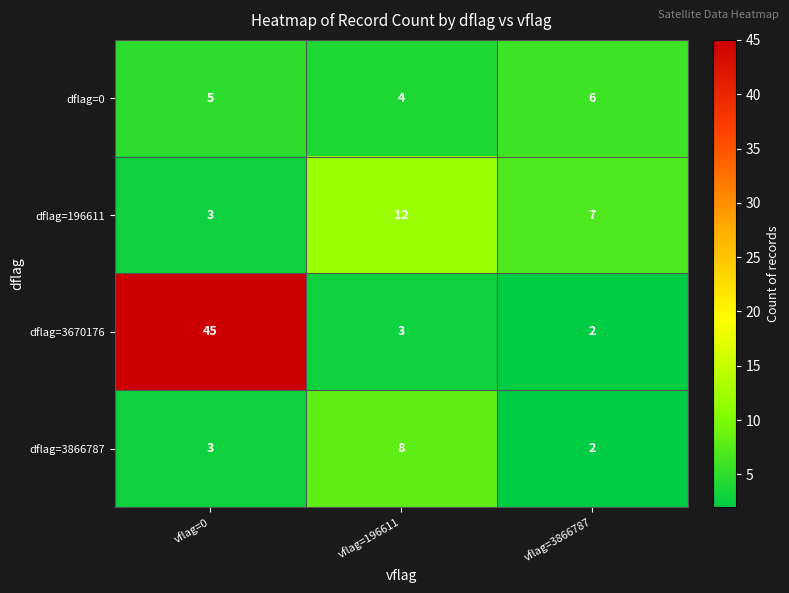

Reading left to right, what are all the values shown in this chart?

dflag=0: vflag=0=5	vflag=196611=4	vflag=3866787=6
dflag=196611: vflag=0=3	vflag=196611=12	vflag=3866787=7
dflag=3670176: vflag=0=45	vflag=196611=3	vflag=3866787=2
dflag=3866787: vflag=0=3	vflag=196611=8	vflag=3866787=2